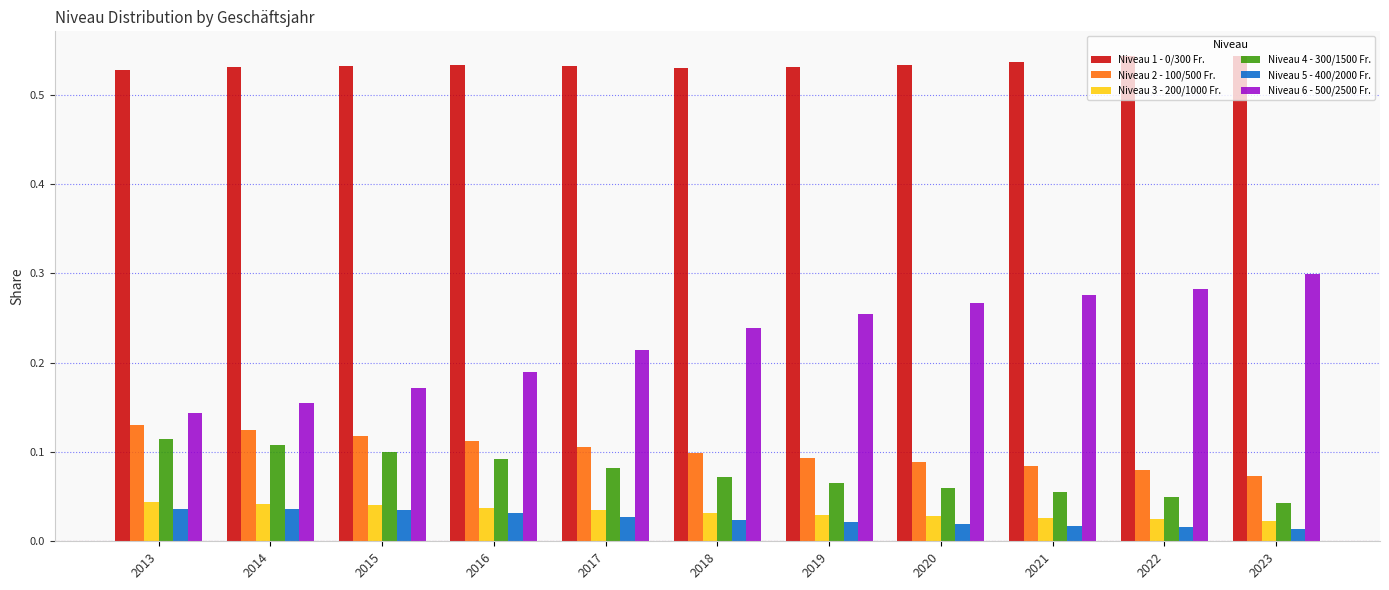

What is the total value across all series at 2022?

1.0